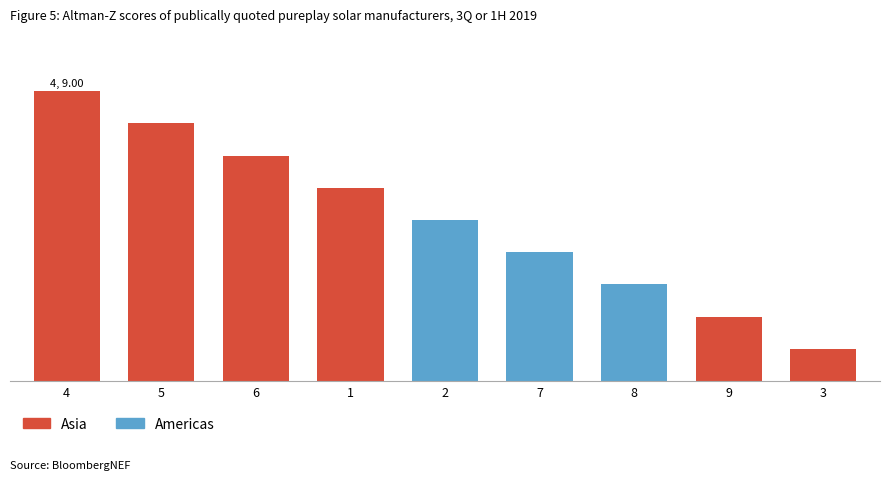

Does the chart contain any negative values?

No